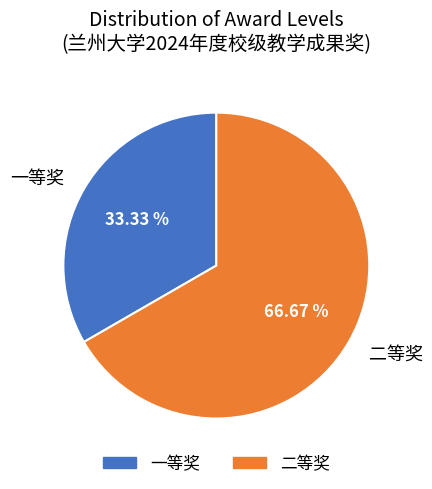

The 二等奖 slice represents 67% of the pie. True or false?

True